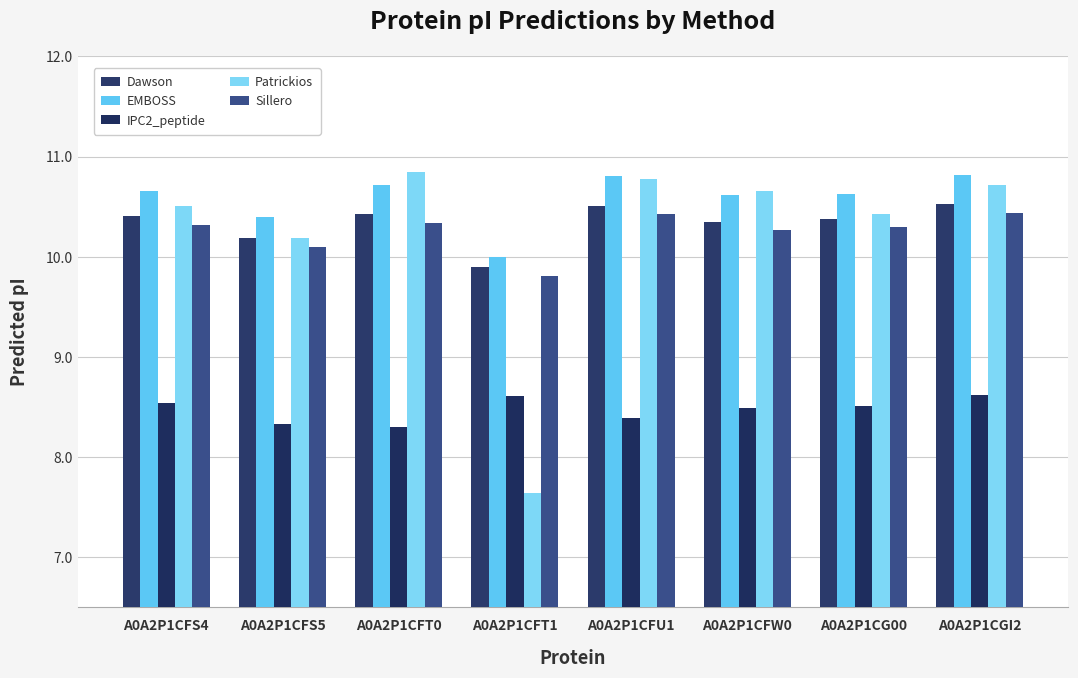

Between A0A2P1CFS4 and A0A2P1CFW0, which series saw the biggest shift?

Patrickios